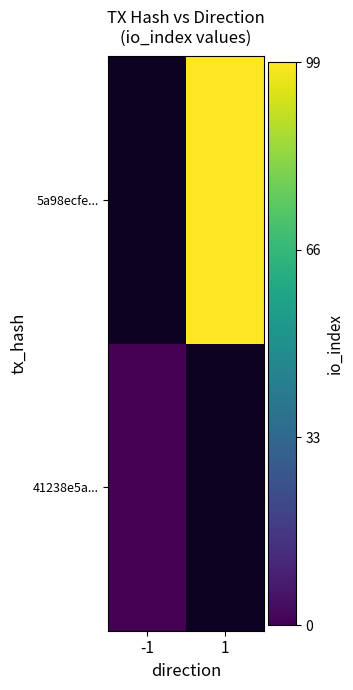

How many data points does each series have?

2